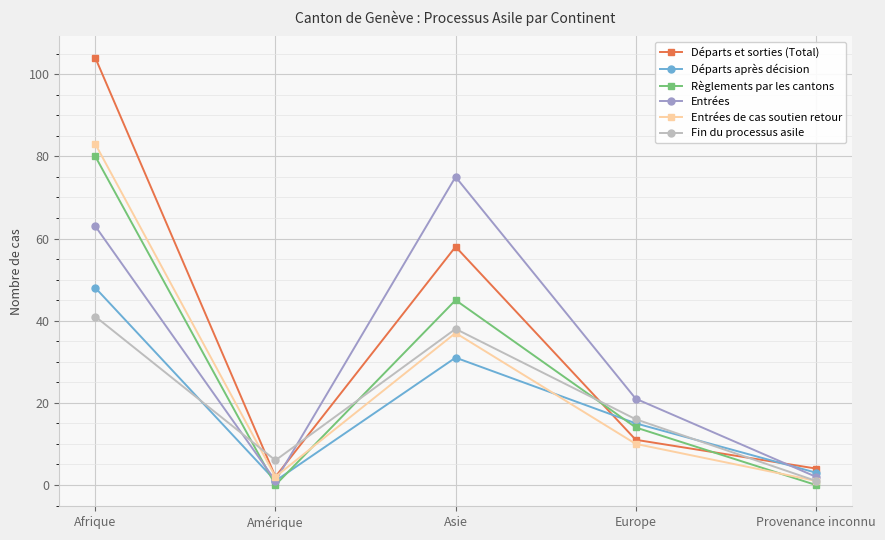

At which category is the sum across all series the highest?

Afrique